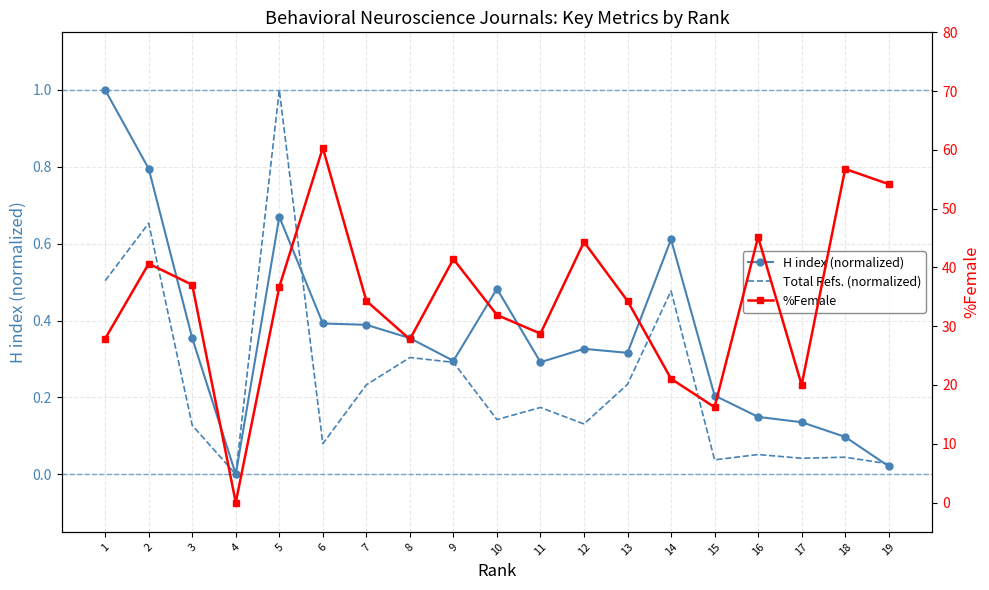

What are all the series names shown in the legend?

H index (normalized), Total Refs. (normalized), %Female